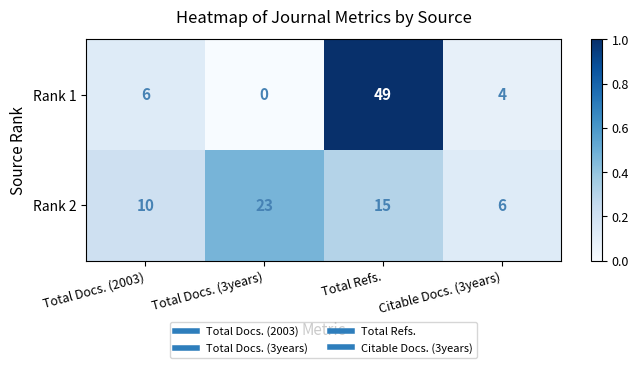

Which category has the highest value in the Rank 1 series?

Total Refs.